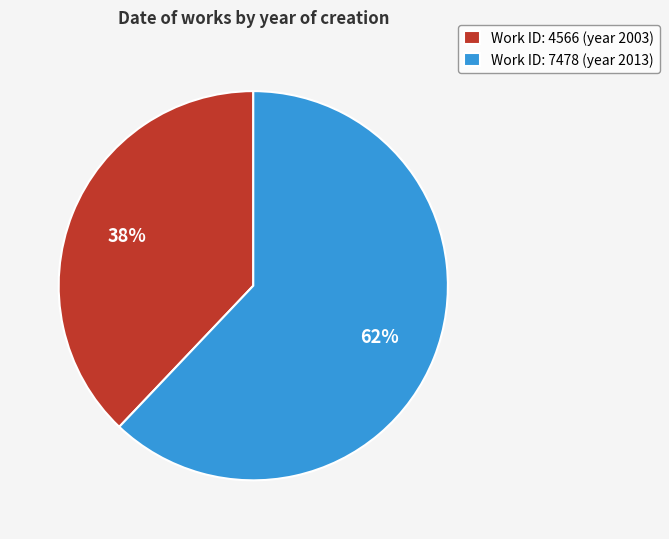

Which has a higher value, Work ID: 7478 (year 2013) or Work ID: 4566 (year 2003)?

Work ID: 7478 (year 2013)